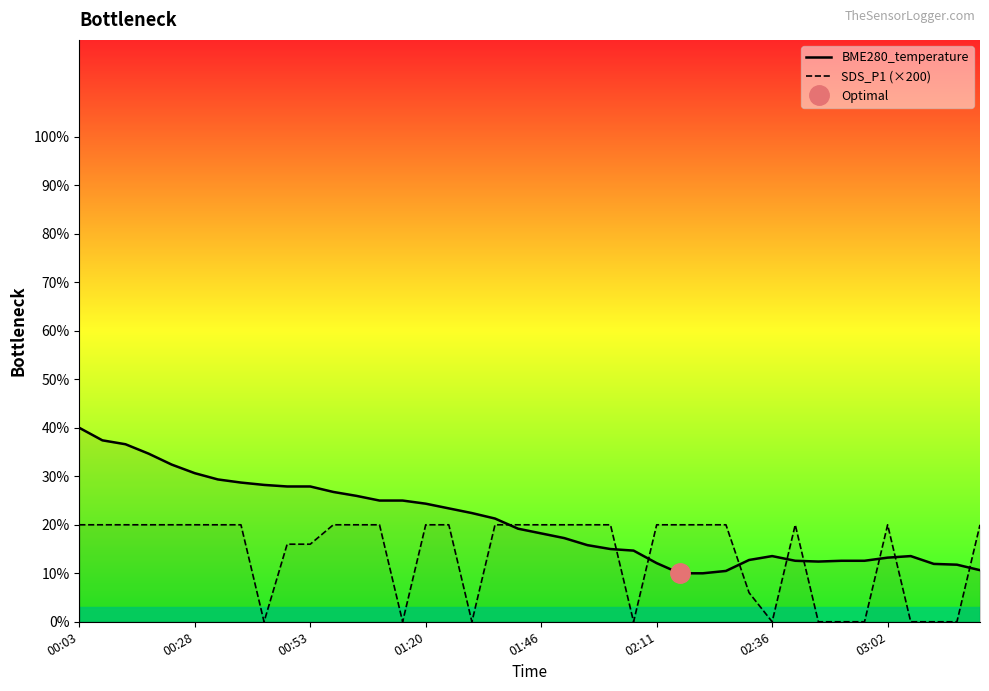

The value of SDS_P1 (×200) at 00:03 is 12.0. True or false?

False